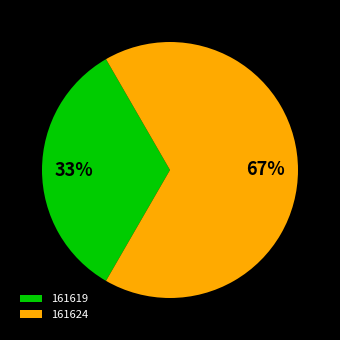

Count the number of slices in the pie.

2